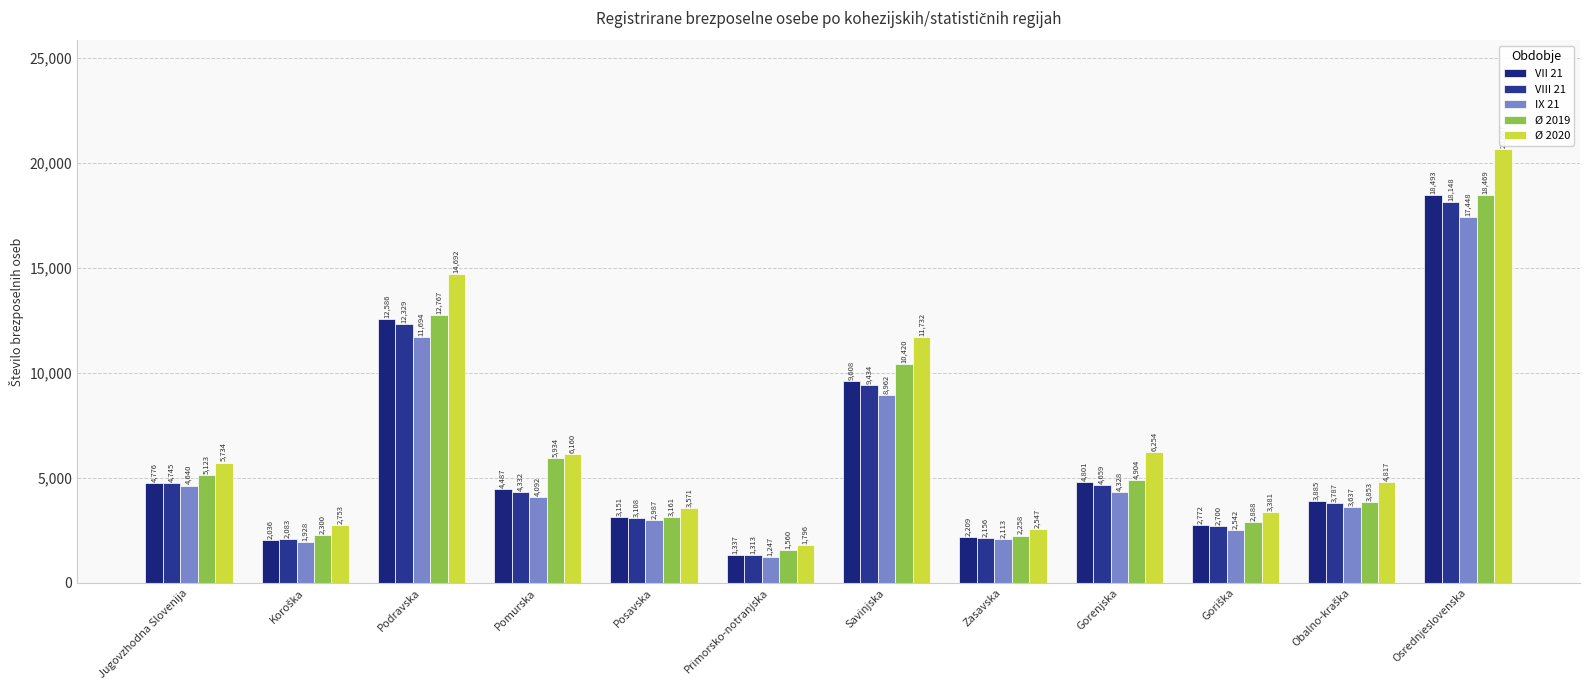

List the series in order of their peak value, lowest first.

IX 21, VIII 21, Ø 2019, VII 21, Ø 2020